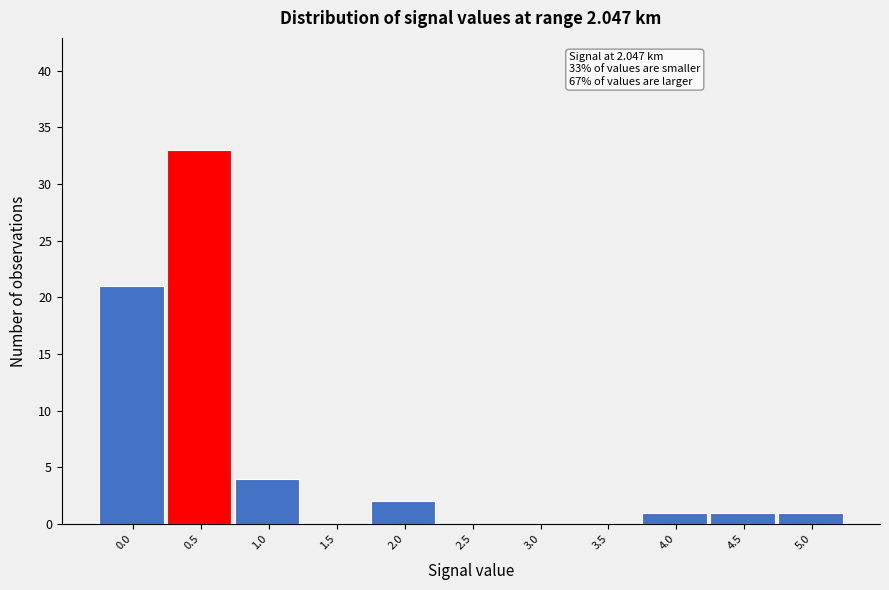

Reading right to left, transcribe all the data shown in this chart.

5.0=1	4.5=1	4.0=1	3.5=0	3.0=0	2.5=0	2.0=2	1.5=0	1.0=4	0.5=33	0.0=21